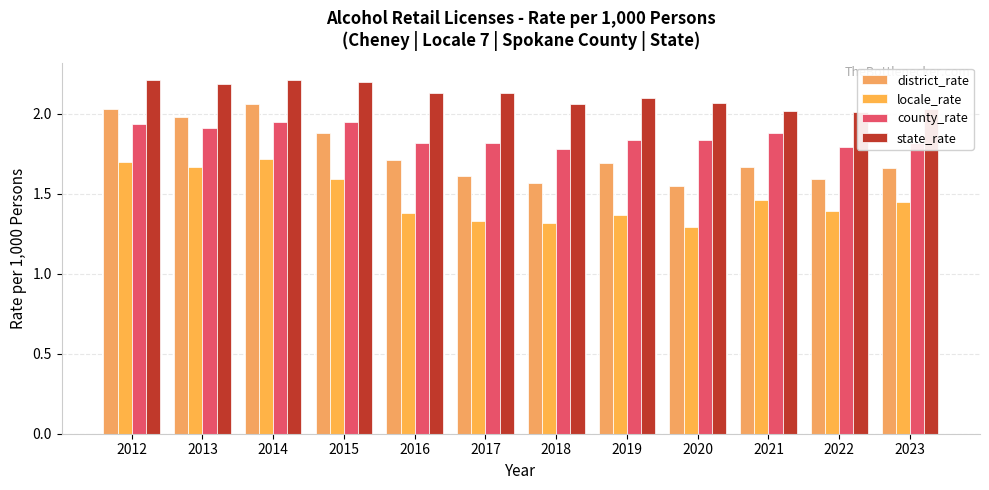

How many series are shown in this chart?

4